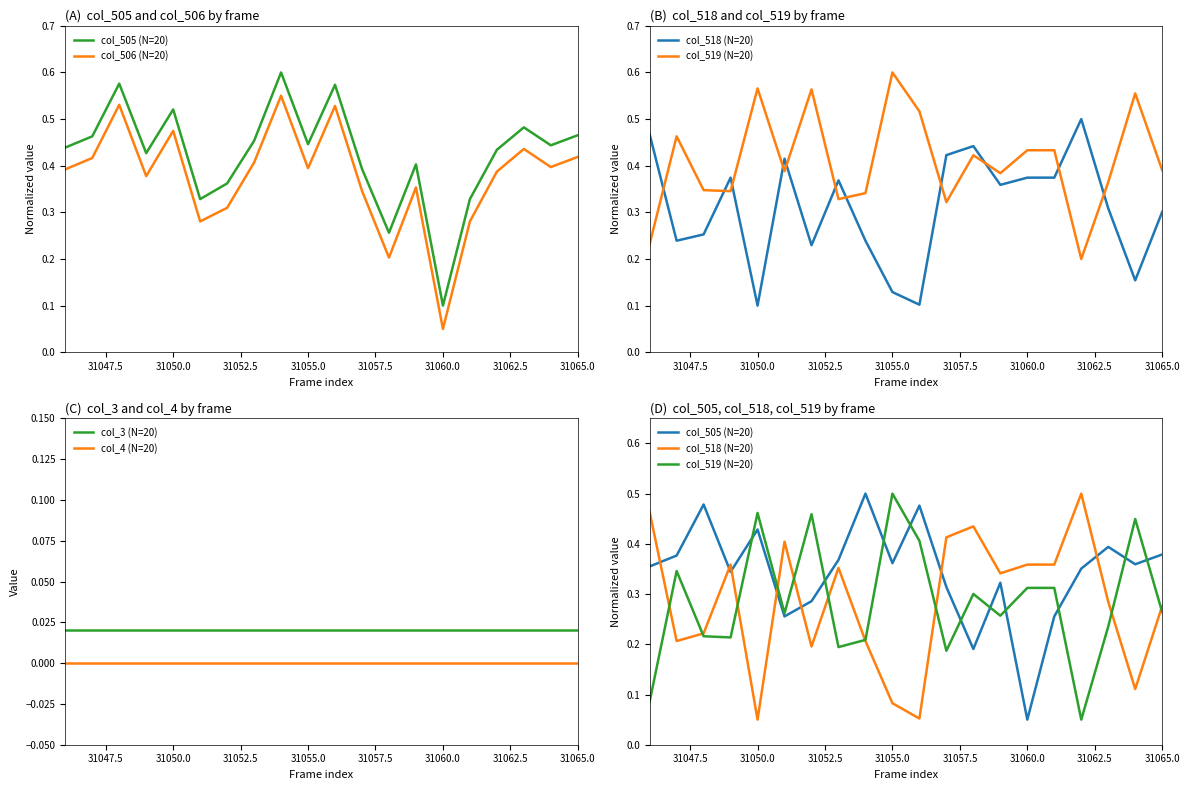

The value of col_4 (N=20) at 31065.0 is 0.0. True or false?

True